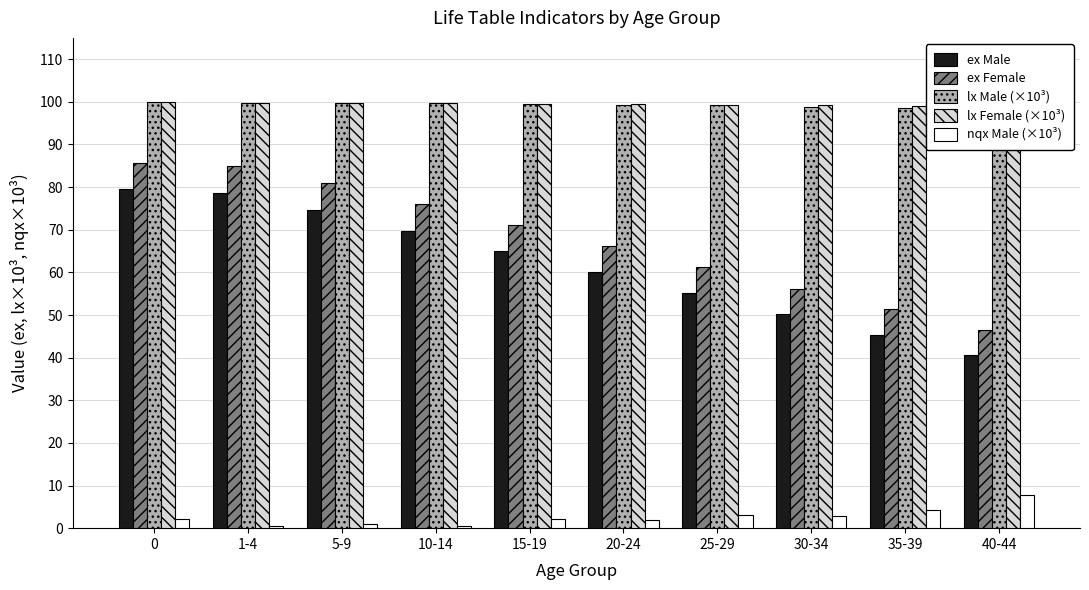

The value of nqx Male (×10³) at 35-39 is 1.4. True or false?

False